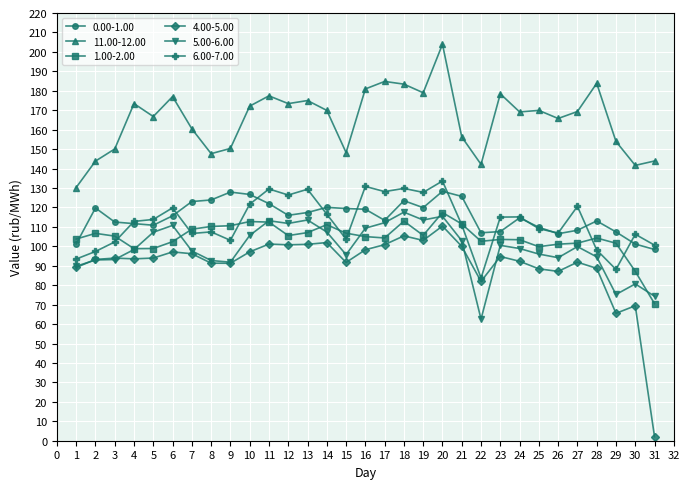

At which label does 11.00-12.00 reach its minimum?

1